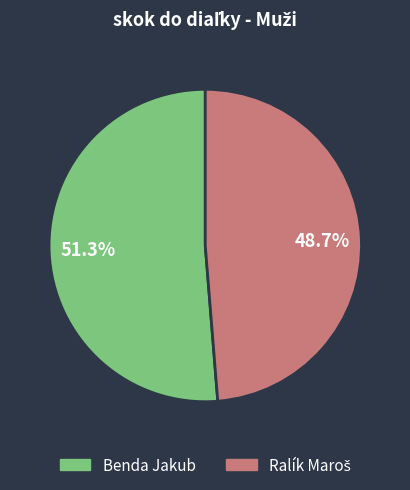

What is the largest slice in the pie chart?

Benda Jakub